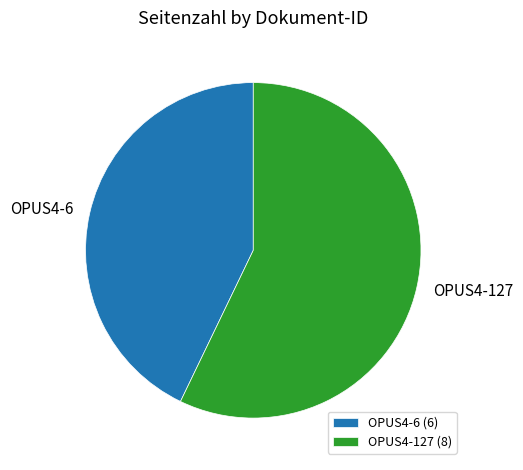

How many slices are in this pie chart?

2